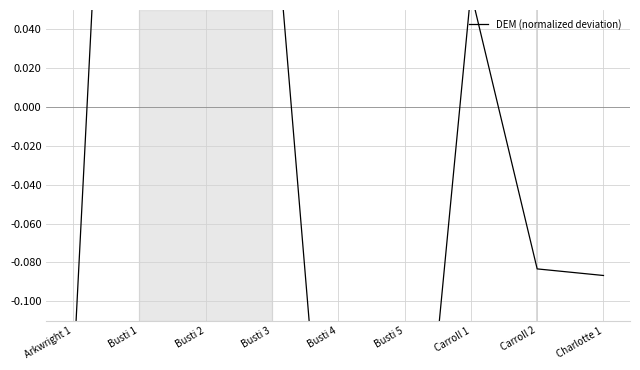

What is the label of the 8th point from the left?

Carroll 2